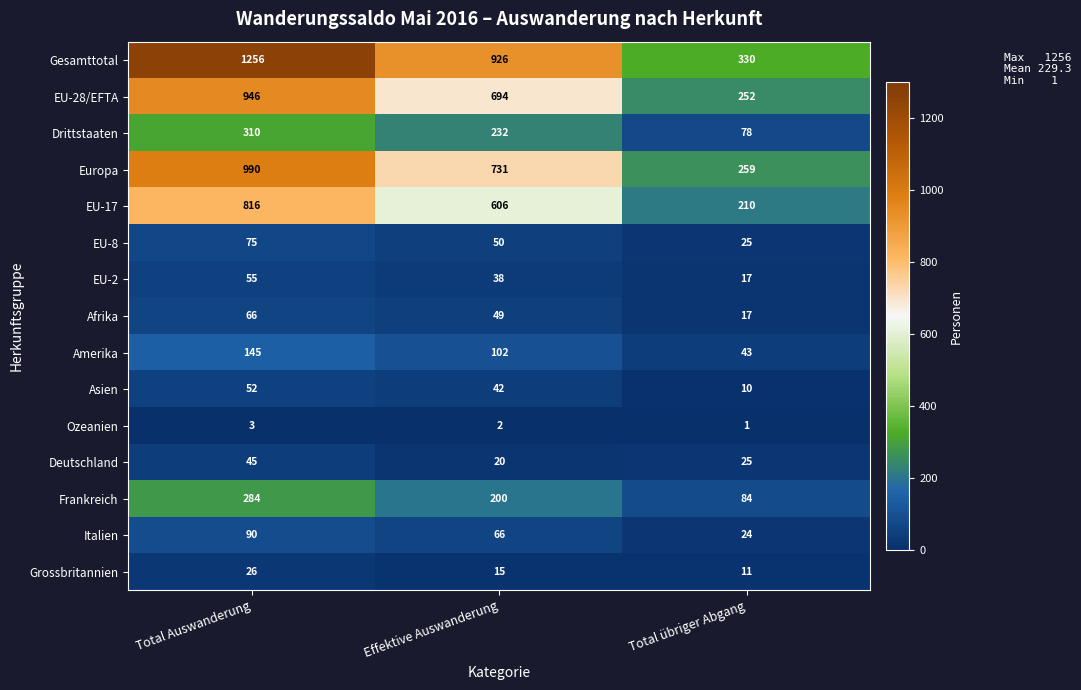

Which series has the widest spread of values?

Gesamttotal